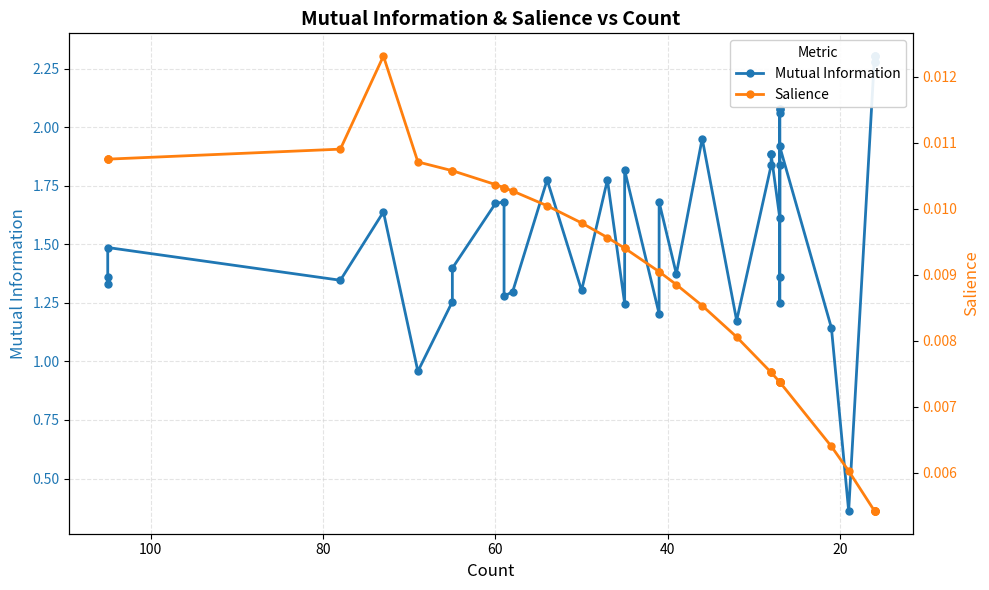

How many lines are shown in the chart?

2